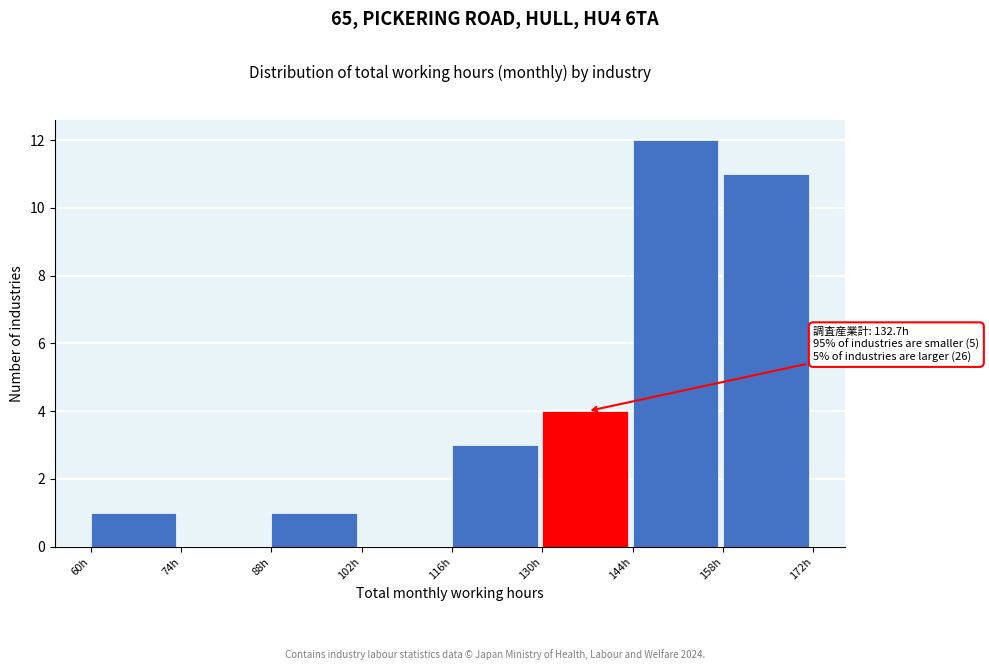

Over which range of the x-axis is the bar tallest?

144 to 158